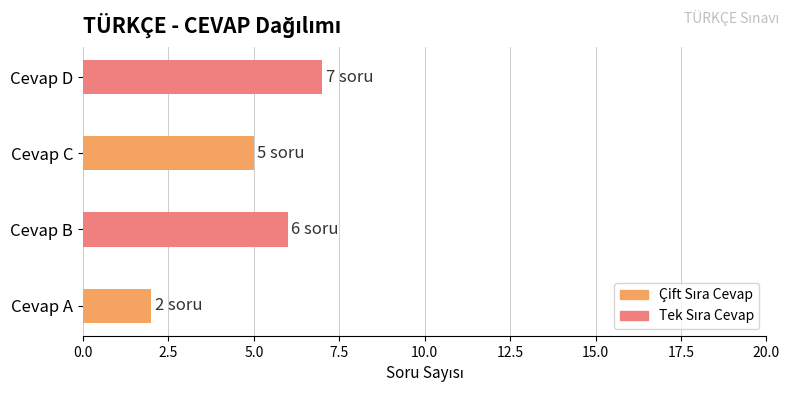

List the labels in order of value, largest first.

Cevap D, Cevap B, Cevap C, Cevap A